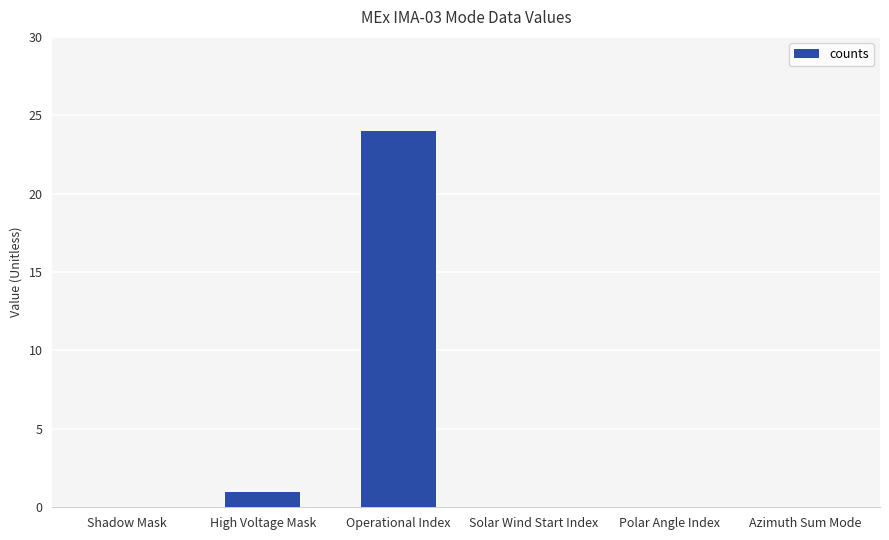

Does the chart contain stacked bars?

No